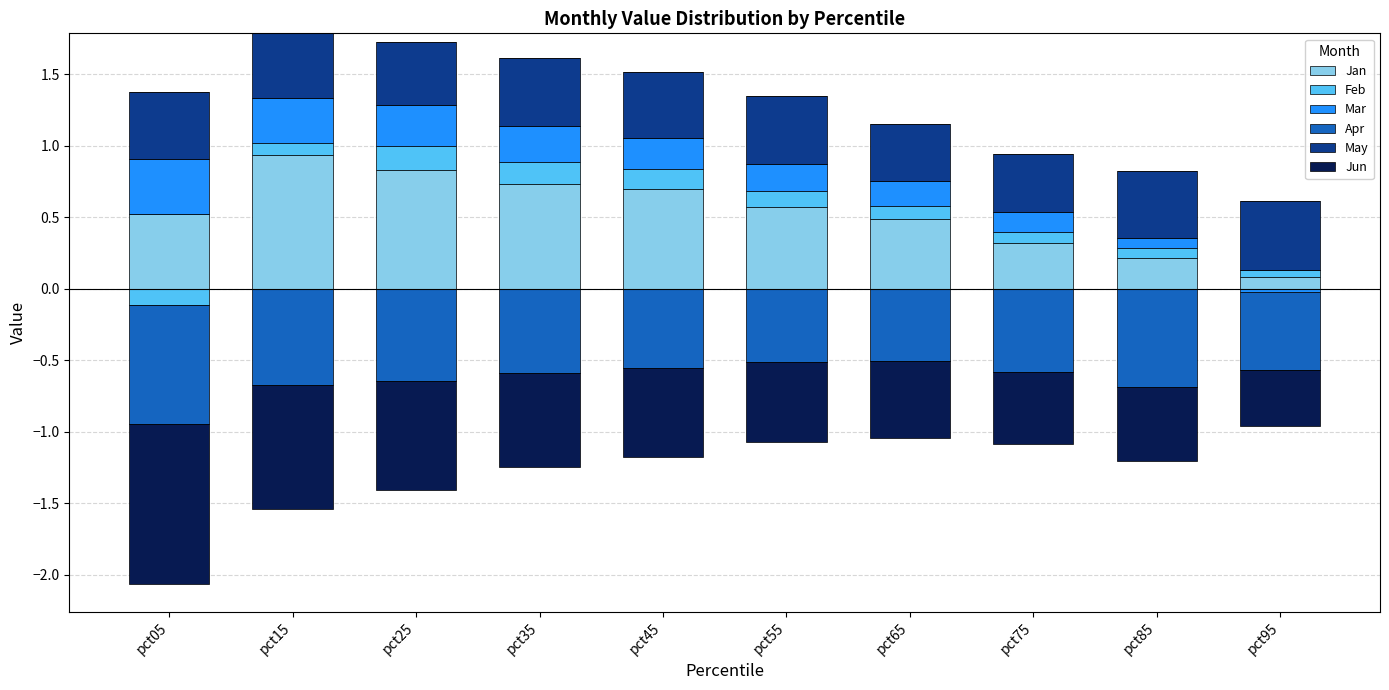

What is the difference between the second highest and second lowest values in the May series?

0.1